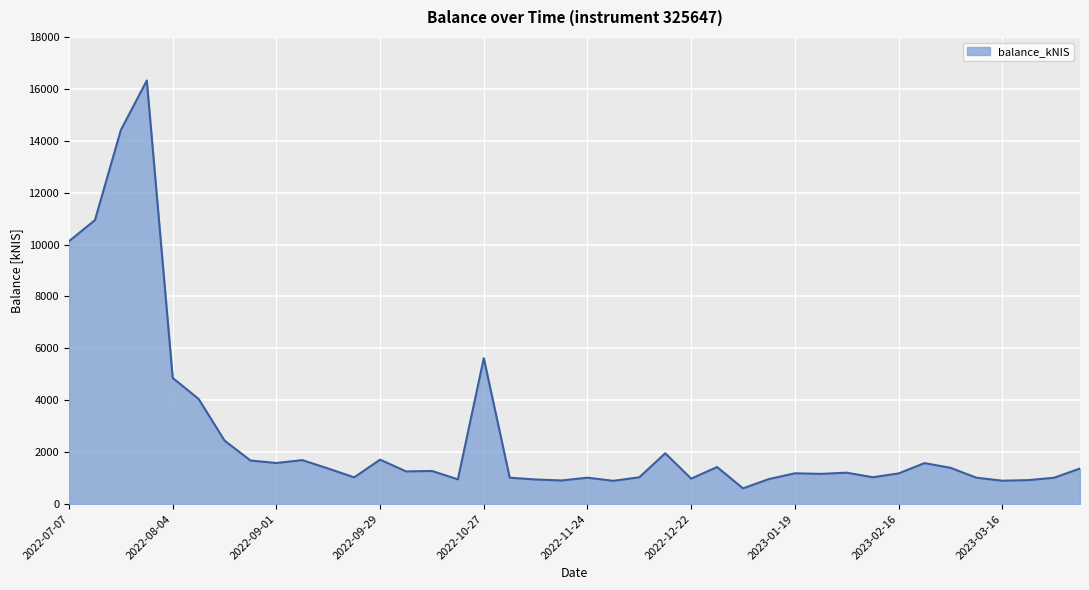

What is the greatest value displayed?

16319.8